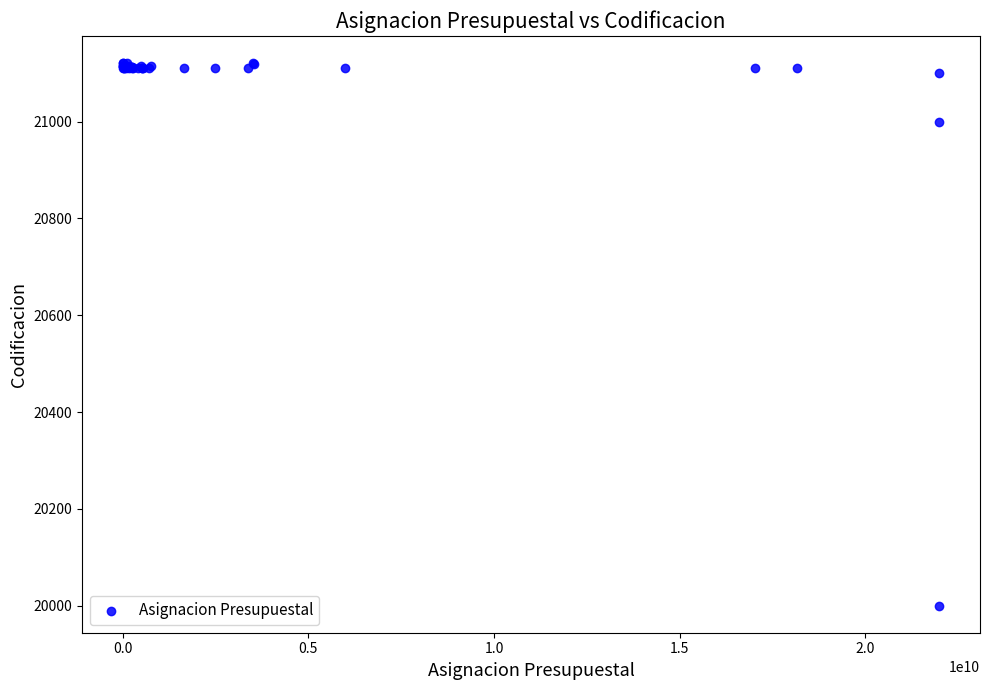

What Y value in the scatter plot is closest to 20560?

21000